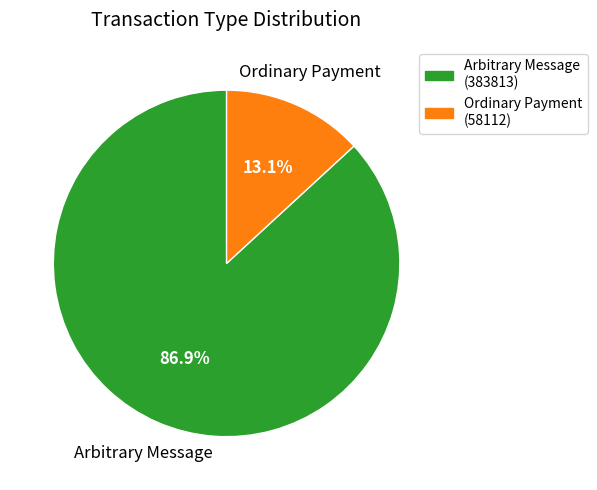

Is there a majority slice in this chart?

Yes